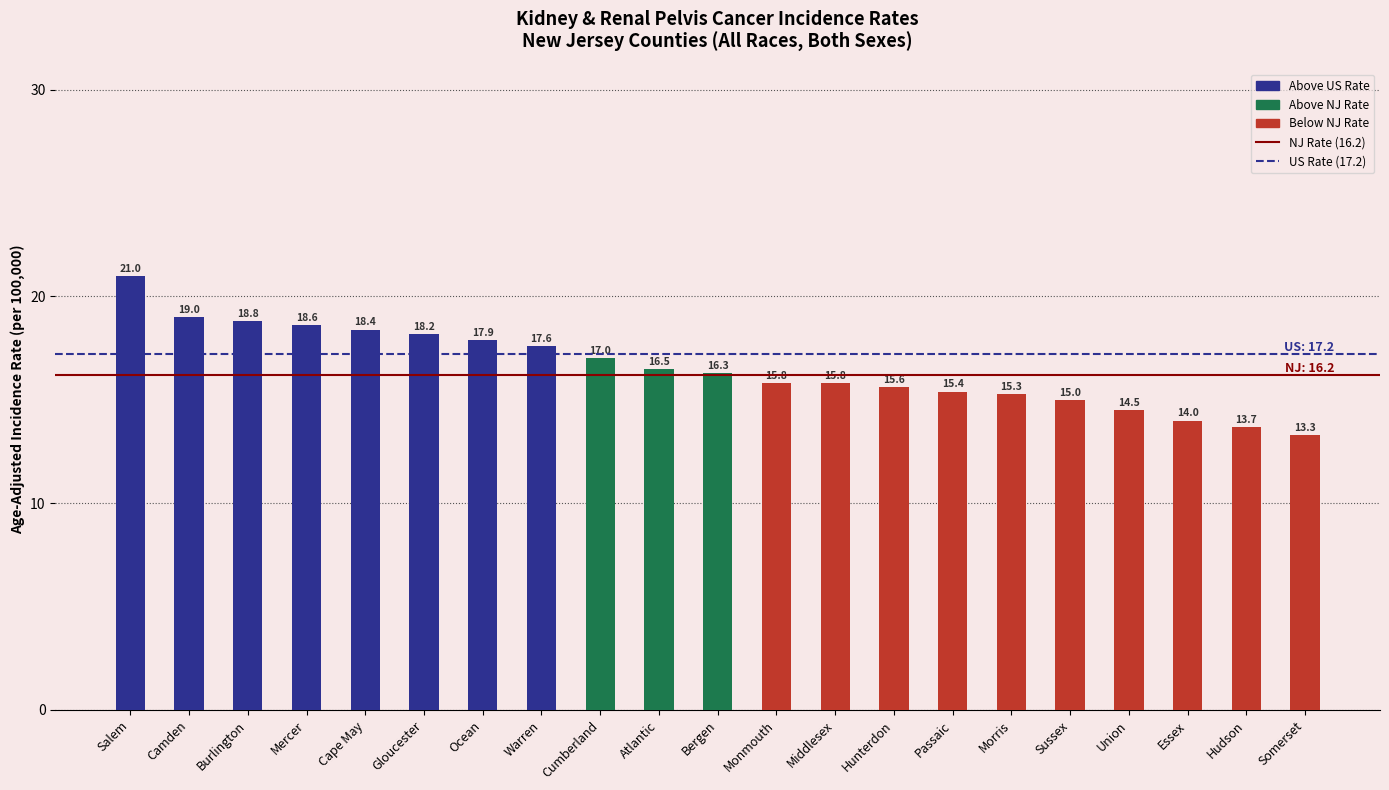

How many categories are shown in the chart?

21